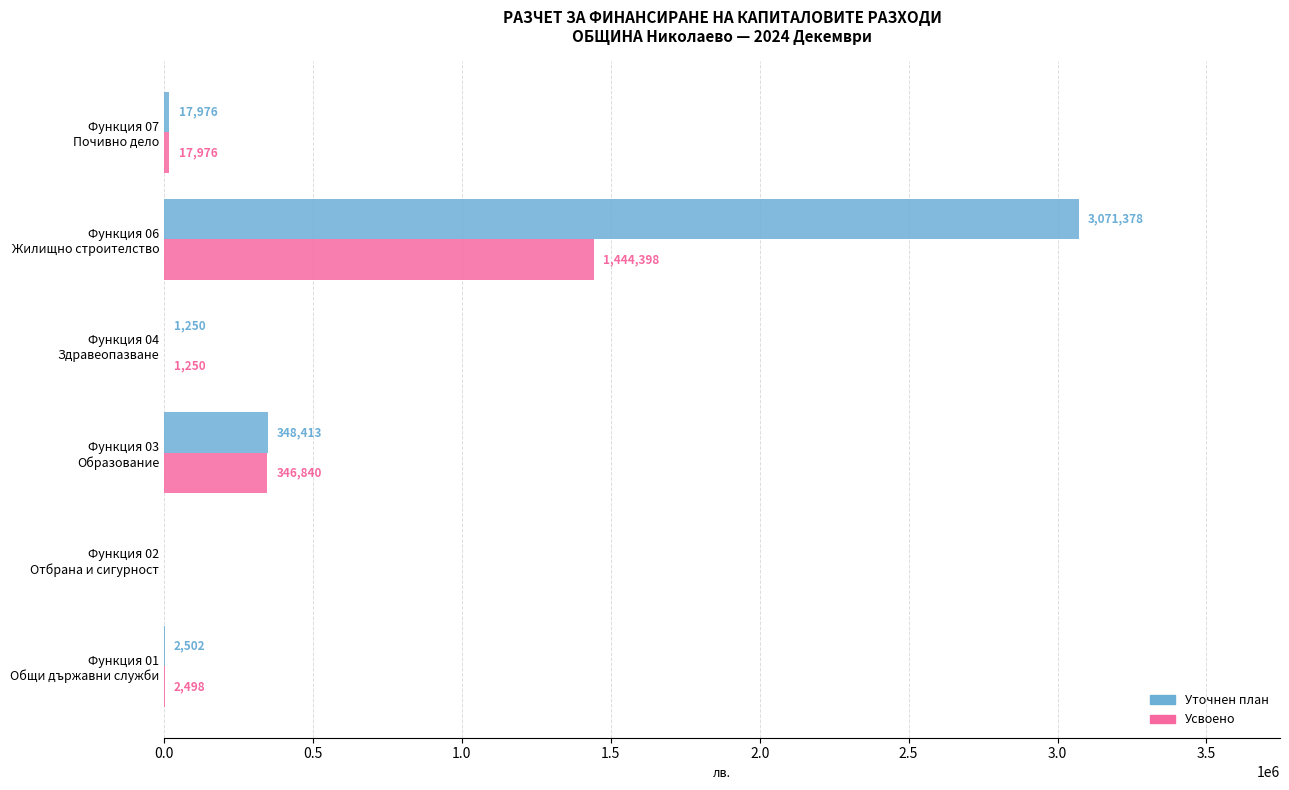

What is the maximum value for Уточнен план?

3071378